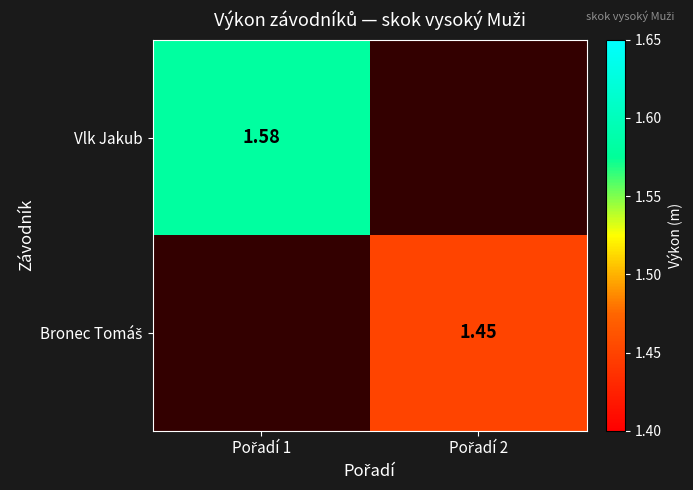

How many values in the Bronec Tomáš series exceed 1?

1